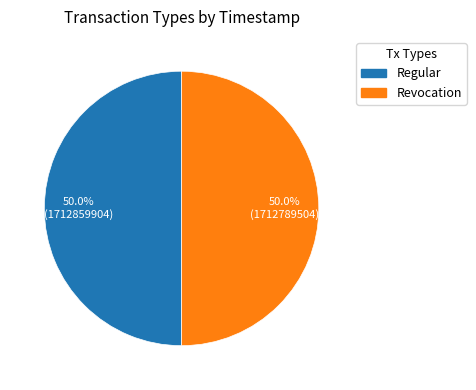

Combined, what portion of the pie is Revocation and Regular?

100.0%